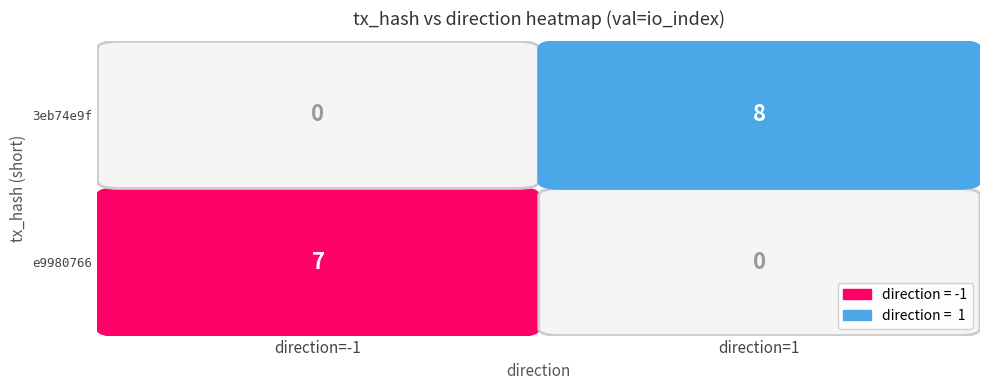

Reading left to right, transcribe all the data shown in this chart.

e9980766: direction=-1	io_index=7
3eb74e9f: direction=1	io_index=8